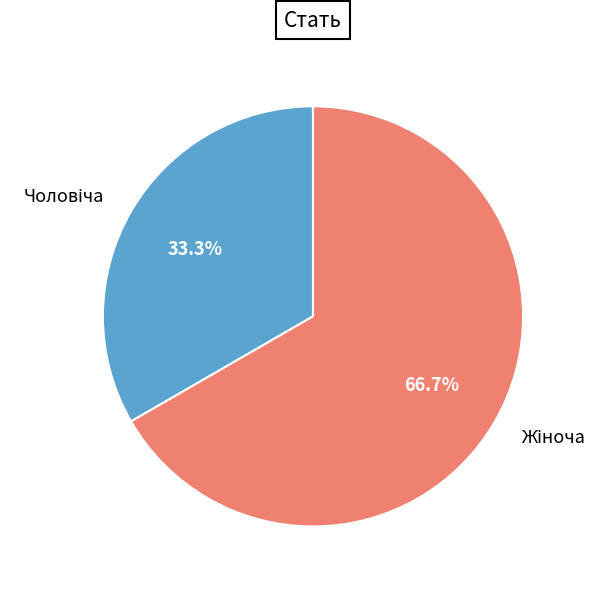

Is there a majority slice in this chart?

Yes